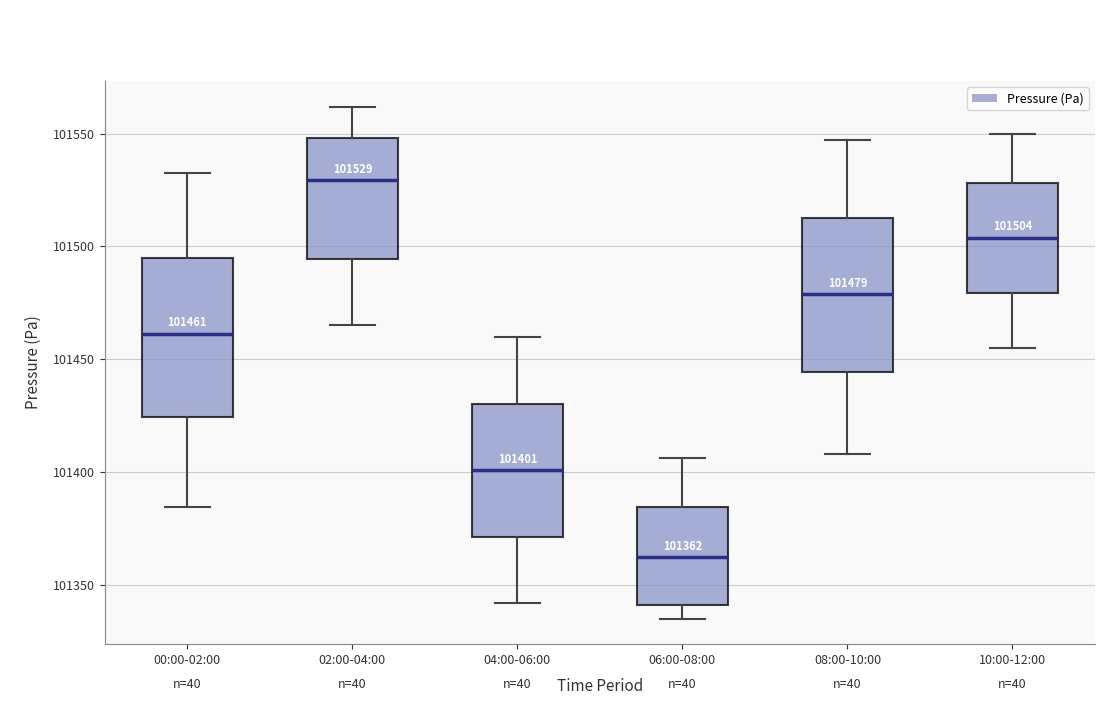

Which box has the highest median line?

02:00-04:00